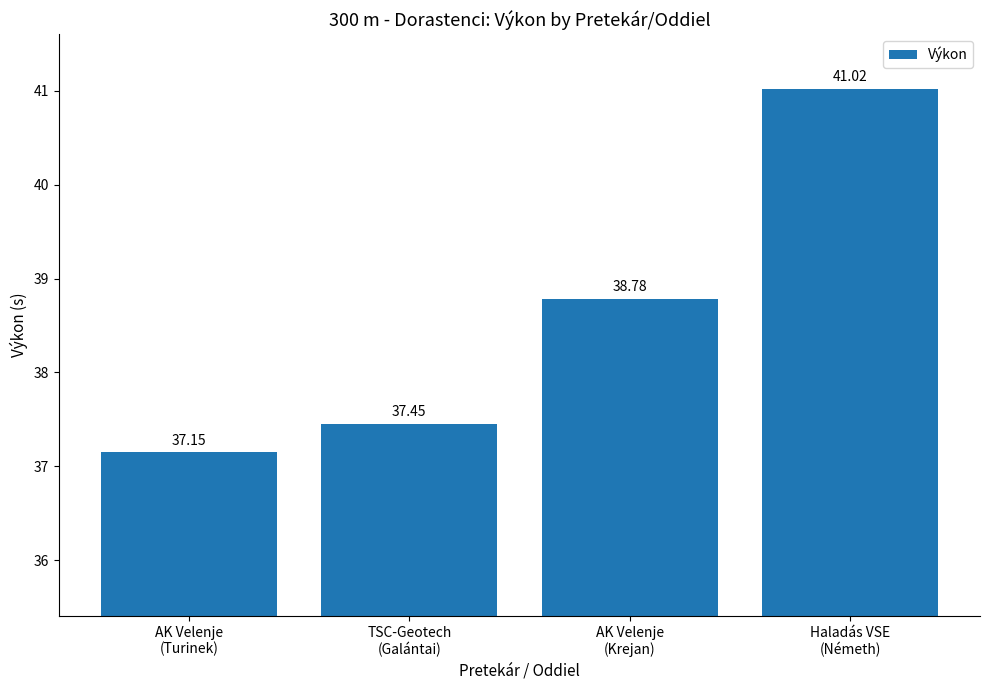

Is it true that the value at TSC-Geotech
(Galántai) is 60.8?

False